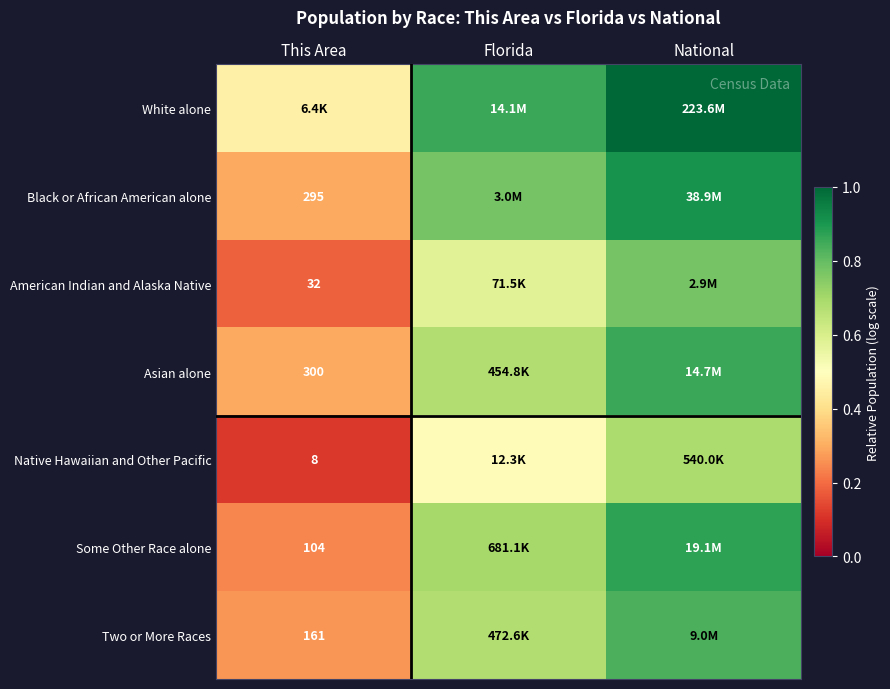

Is it true that Two or More Races equals 0.8 at National?

True